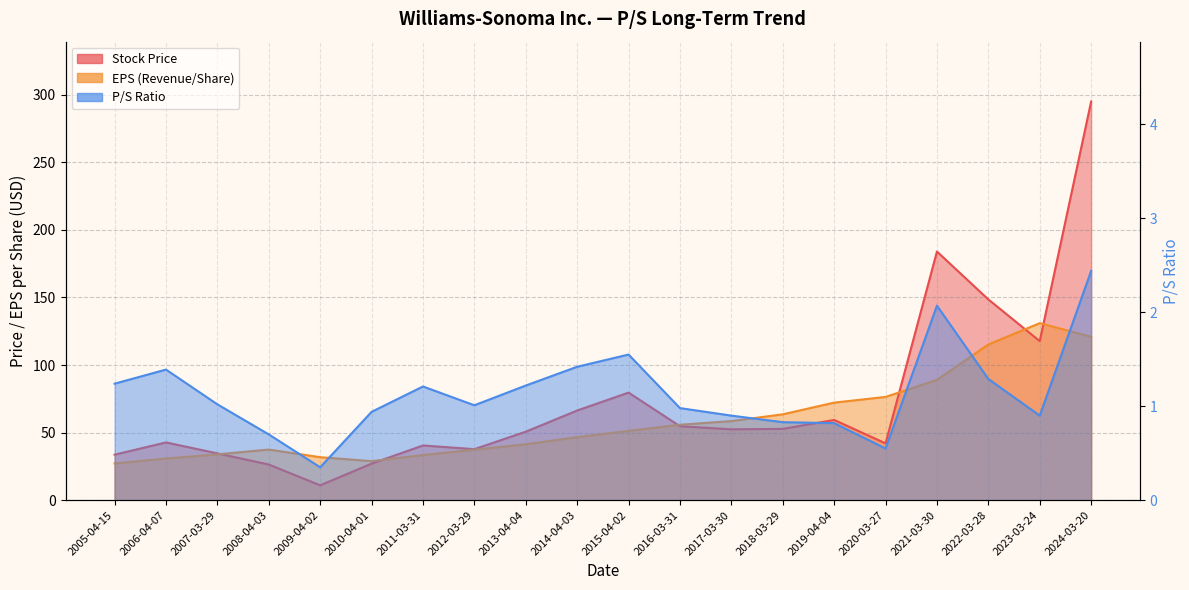

Rank the series by their maximum value, from lowest to highest.

P/S, EPS (Revenue/Share), Stock Price